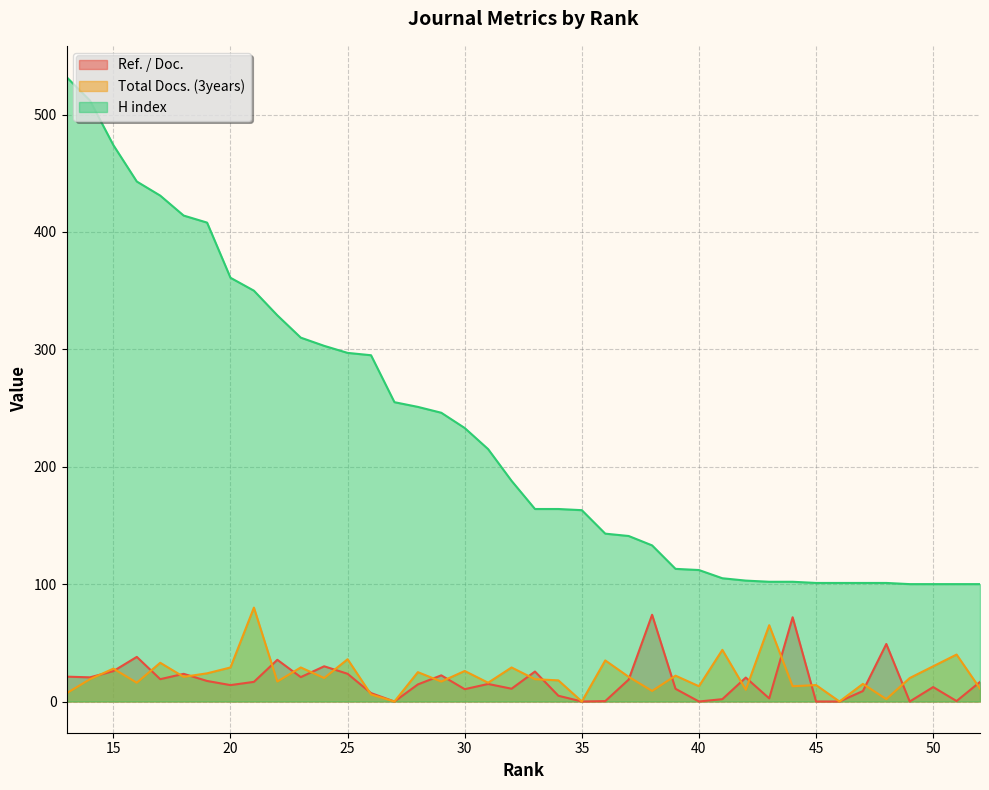

How many categories are shown in the chart?

40